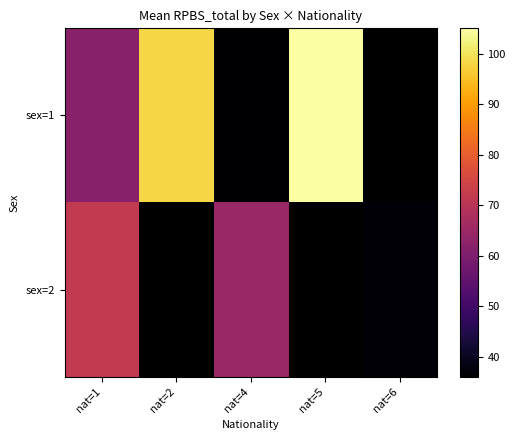

What is the sum of the sex=1 values at nat=4 and nat=1?

97.6